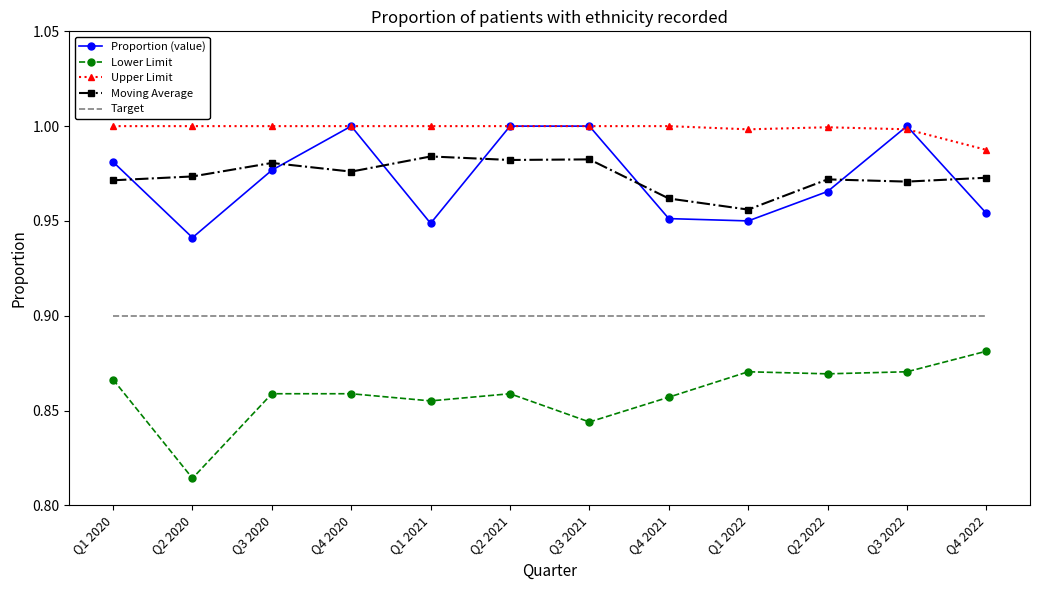

True or false: Moving Average and Target cross at least once.

False